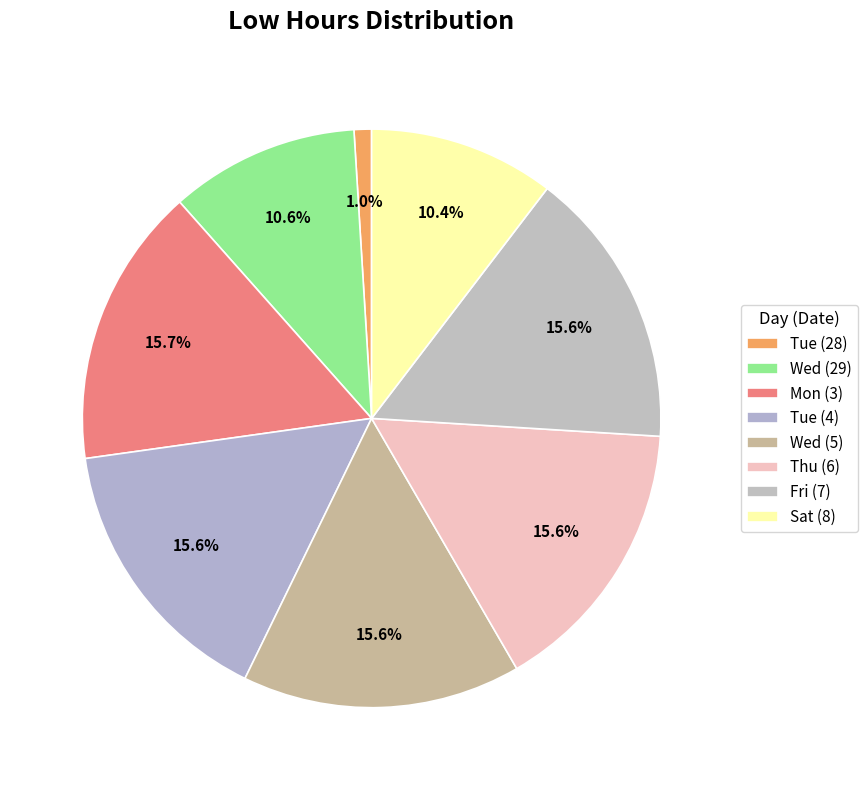

What is the change in value from Wed (5) to Sat (8)?

-4.1